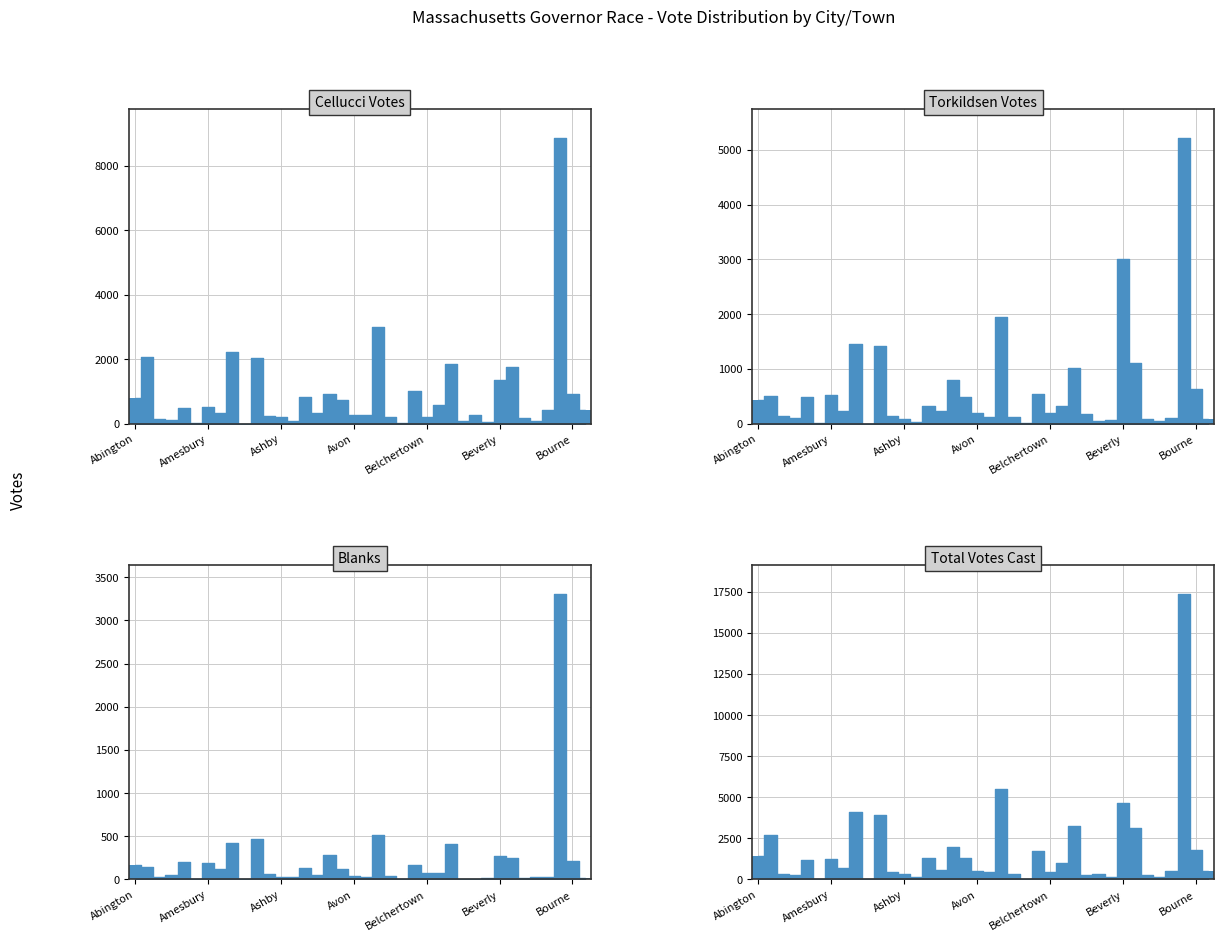

Is the value of Total Votes Cast at 32 greater than the value of Torkildsen Votes at 20?

No